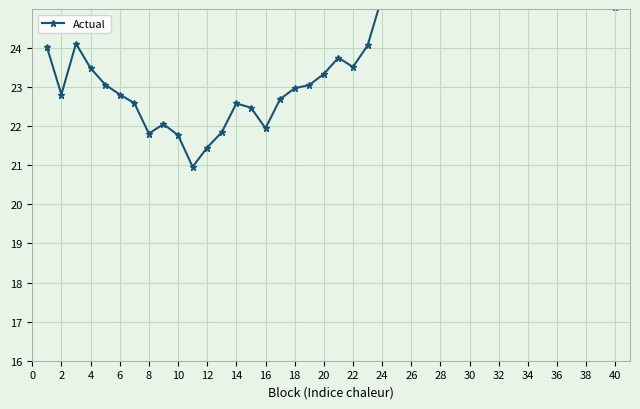

What is the sum of the values at 34 and 22?

54.7